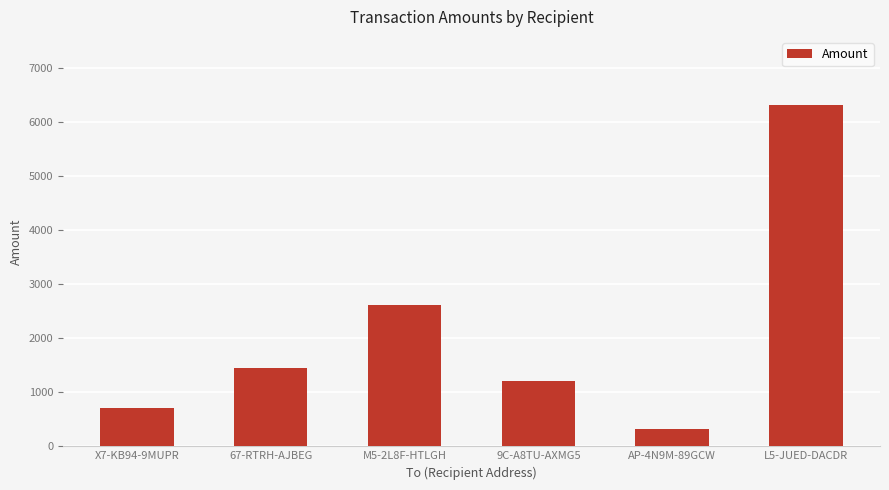

Rank the categories by value from highest to lowest.

L5-JUED-DACDR, M5-2L8F-HTLGH, 67-RTRH-AJBEG, 9C-A8TU-AXMG5, X7-KB94-9MUPR, AP-4N9M-89GCW